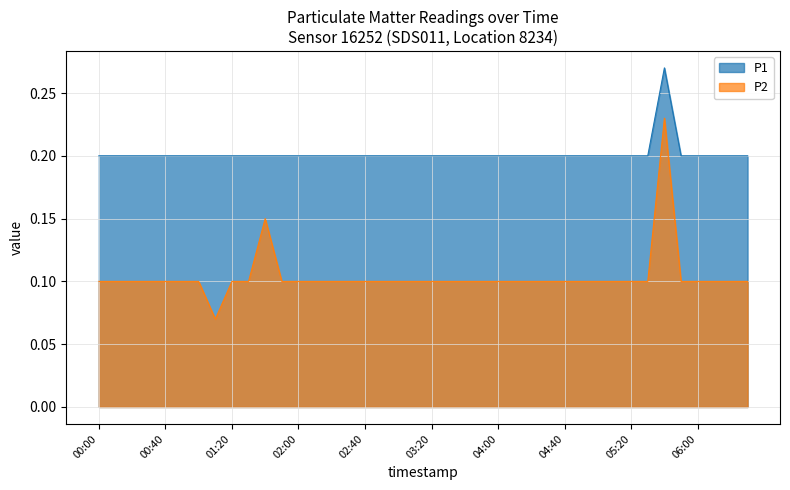

At how many categories does at least one series exceed 0?

40